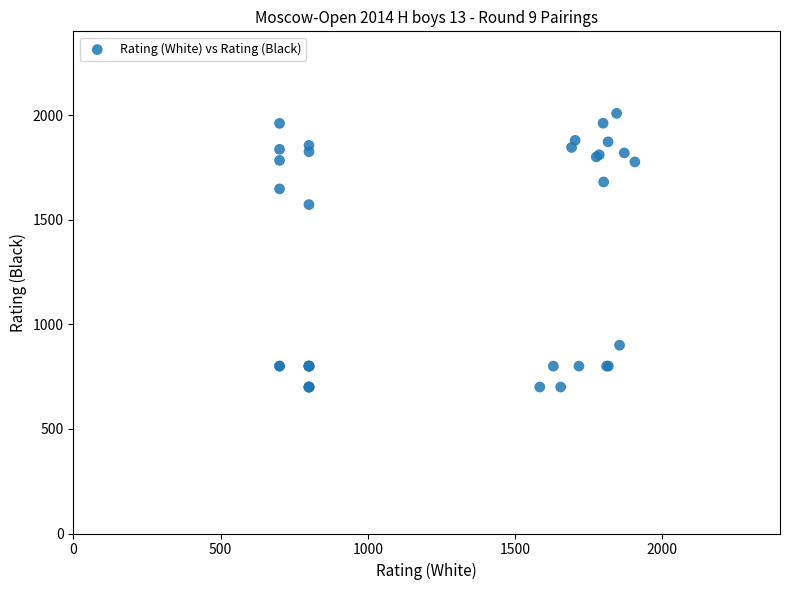

What Y value in the scatter plot is closest to 1354?

1572